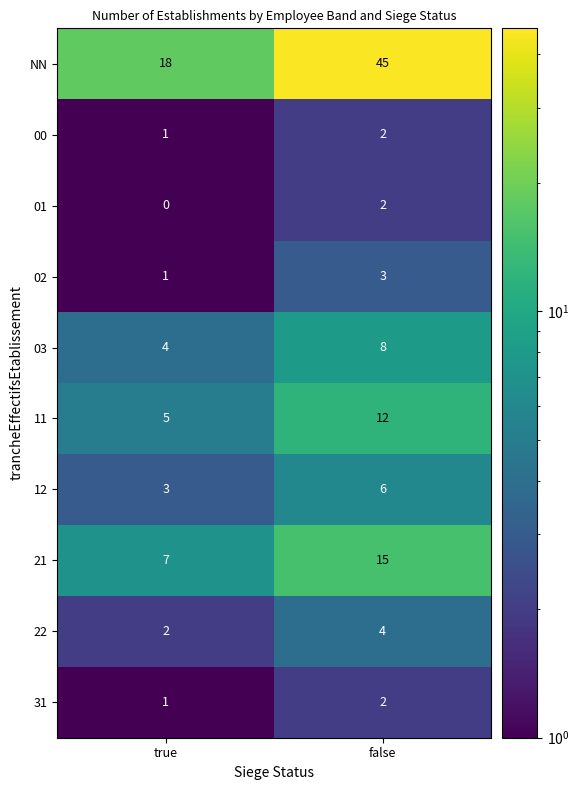

Which series has the largest range (max minus min)?

NN